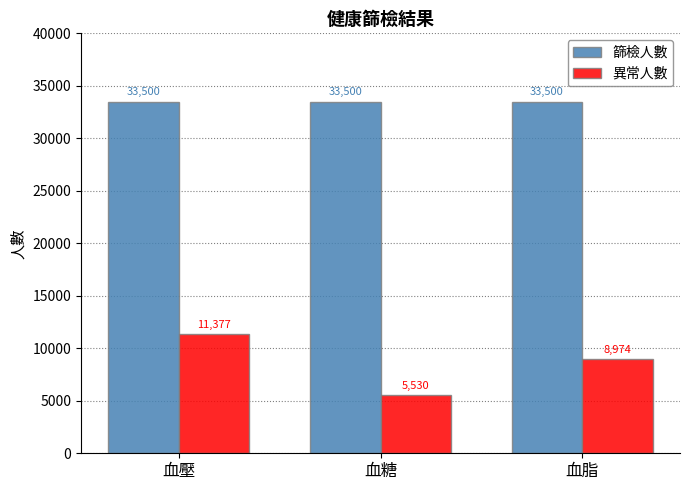

Which series changed the most between 血糖 and 血脂?

異常人數